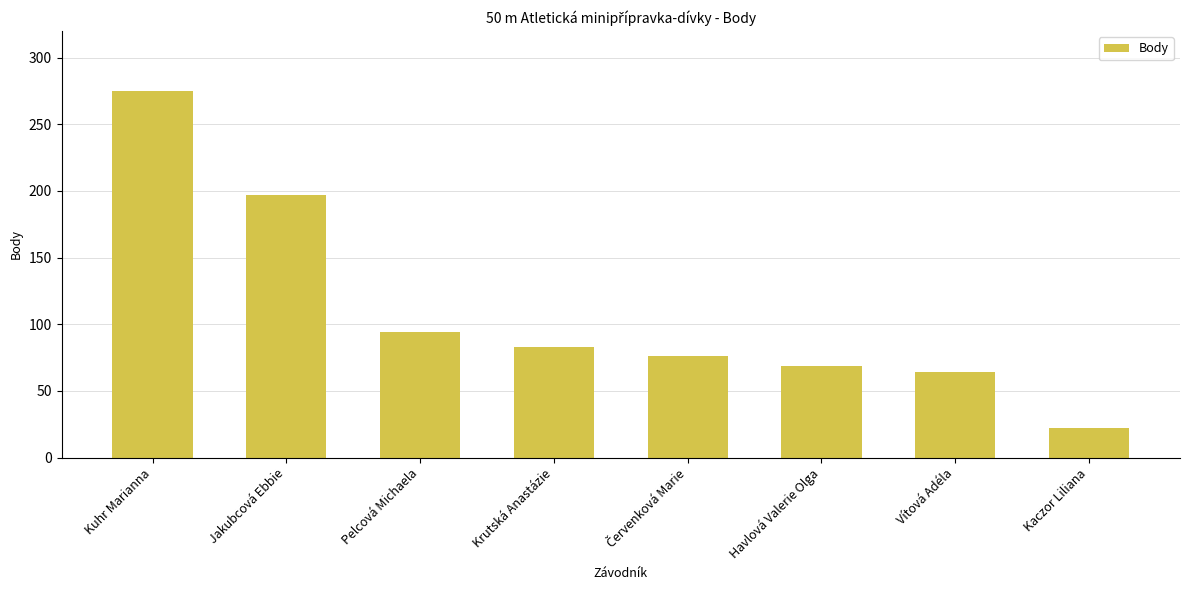

At which label is the value closest to 148?

Jakubcová Ebbie